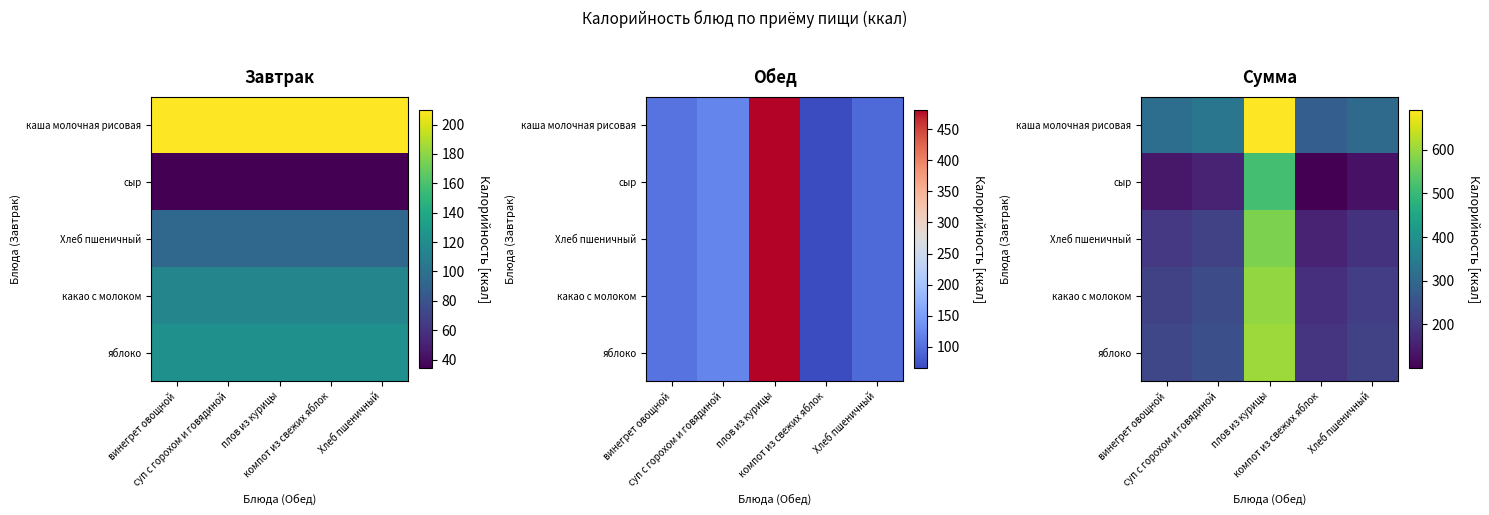

What value does the яблоко series have at плов из курицы?

603.8